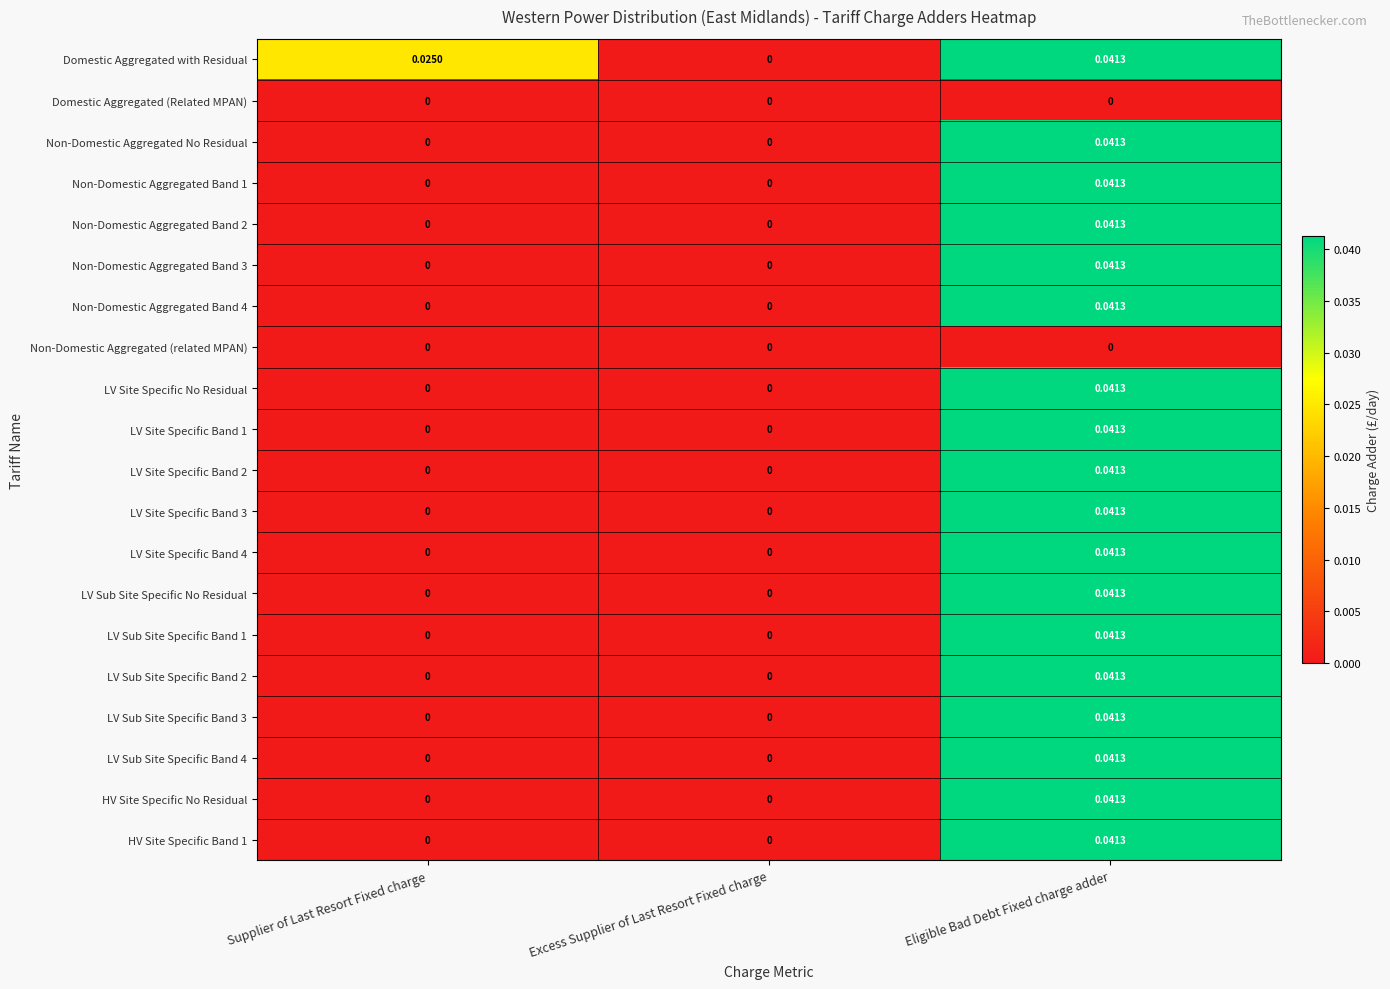

How many series are shown in this chart?

20